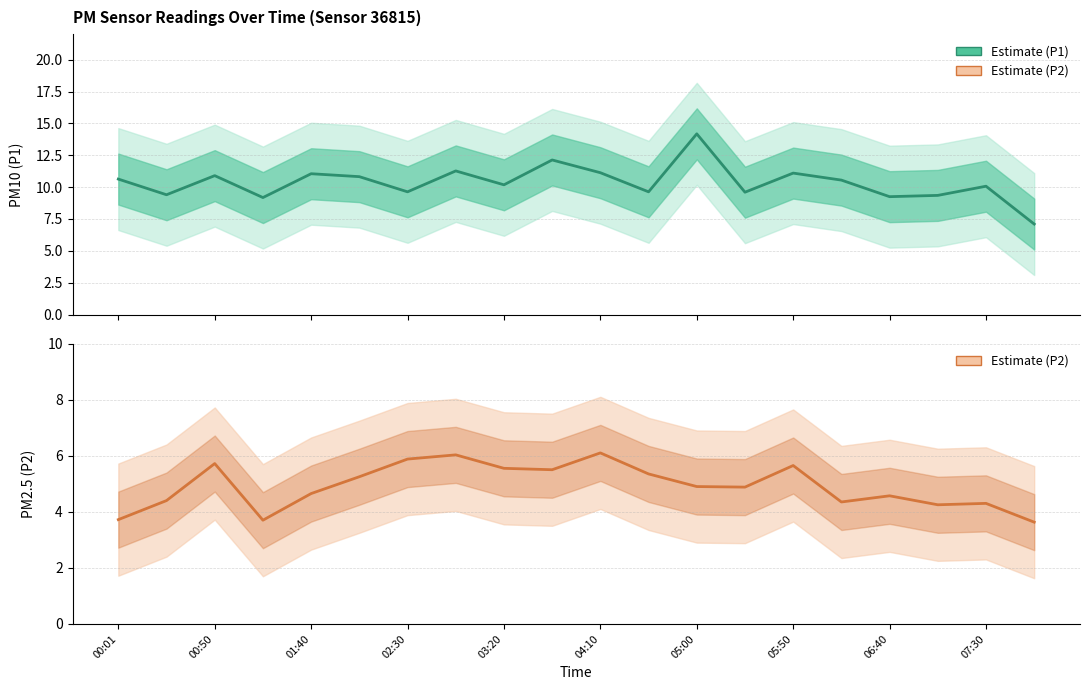

What position from the right is 19?

1